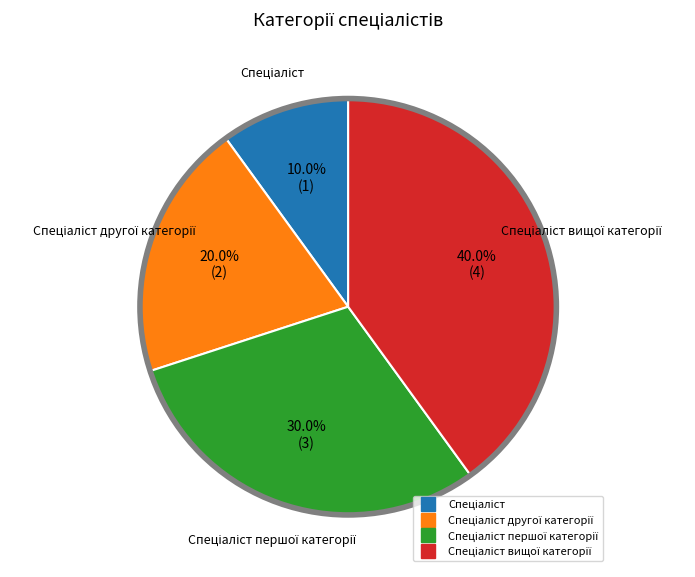

Is there any slice that represents more than half of the pie?

No